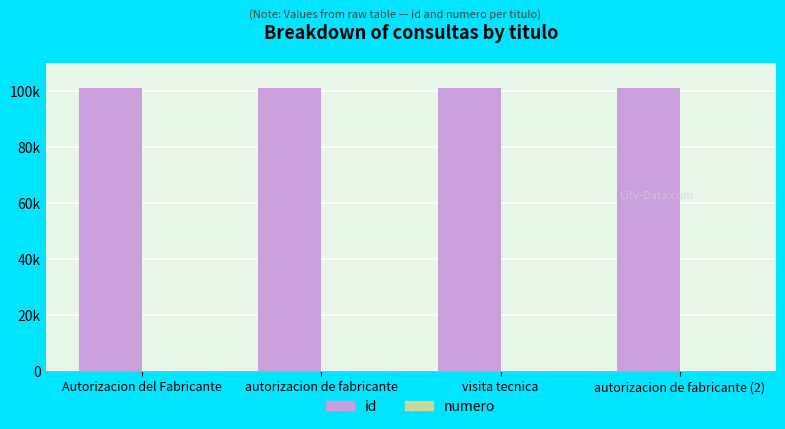

What is the minimum value shown in the chart?

1